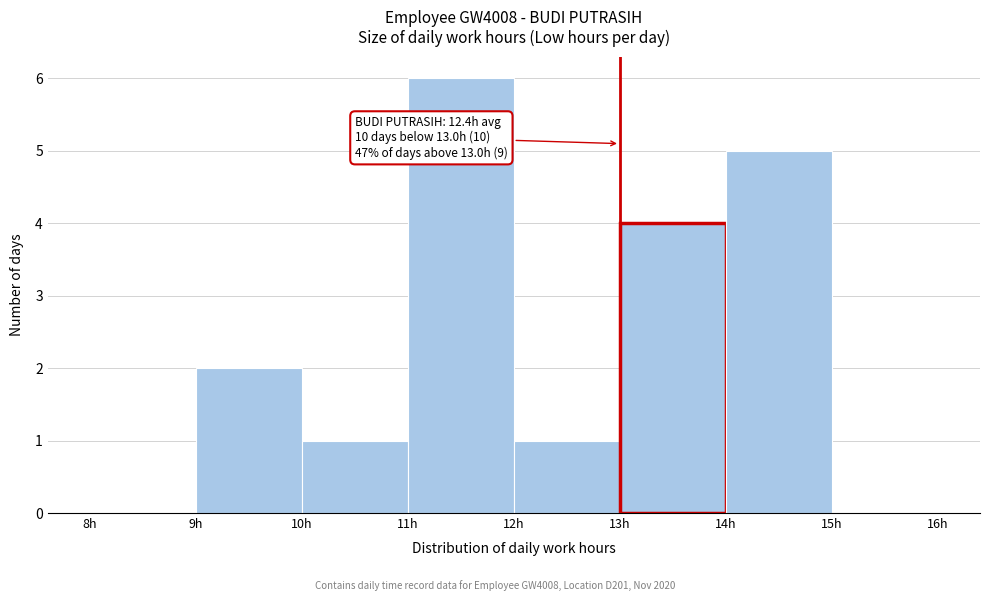

Which range on the x-axis has the tallest bar?

11 to 12